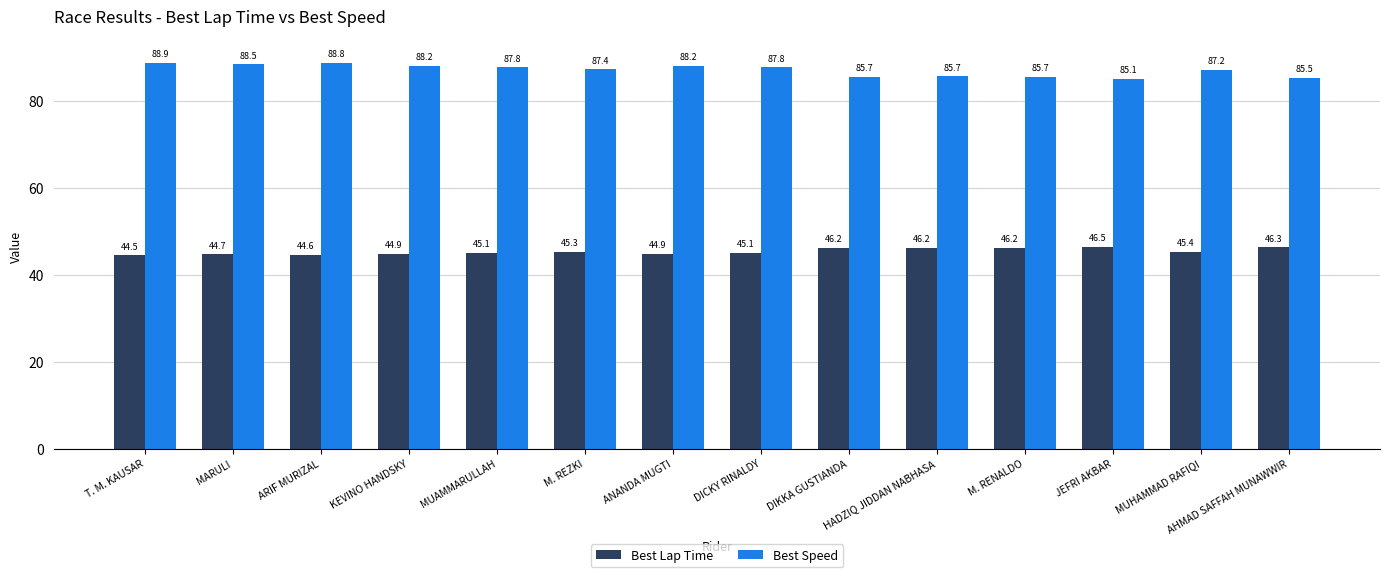

Read the Best Speed value at ARIF MURIZAL.

88.8